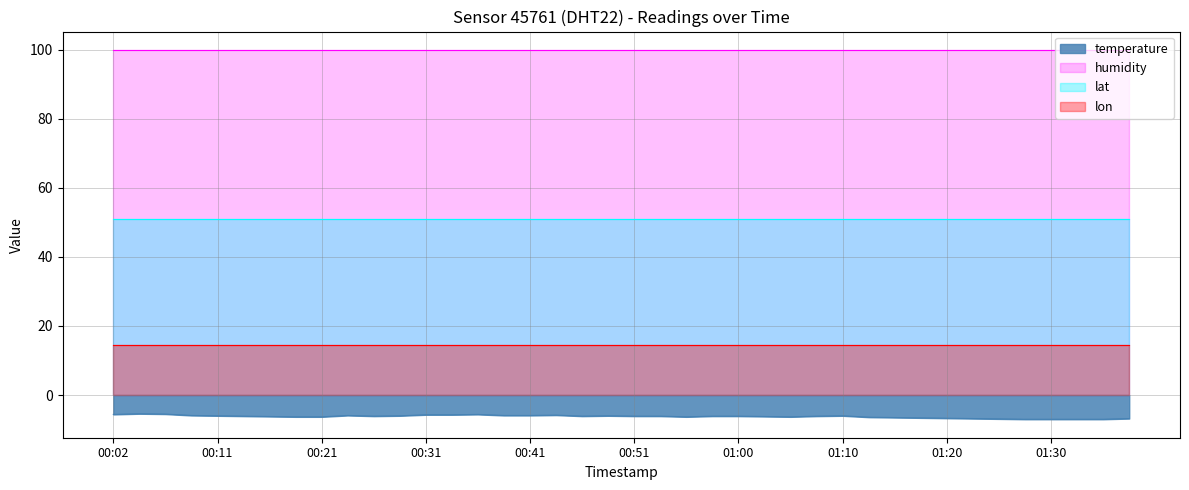

True or false: lon and temperature cross at least once.

False